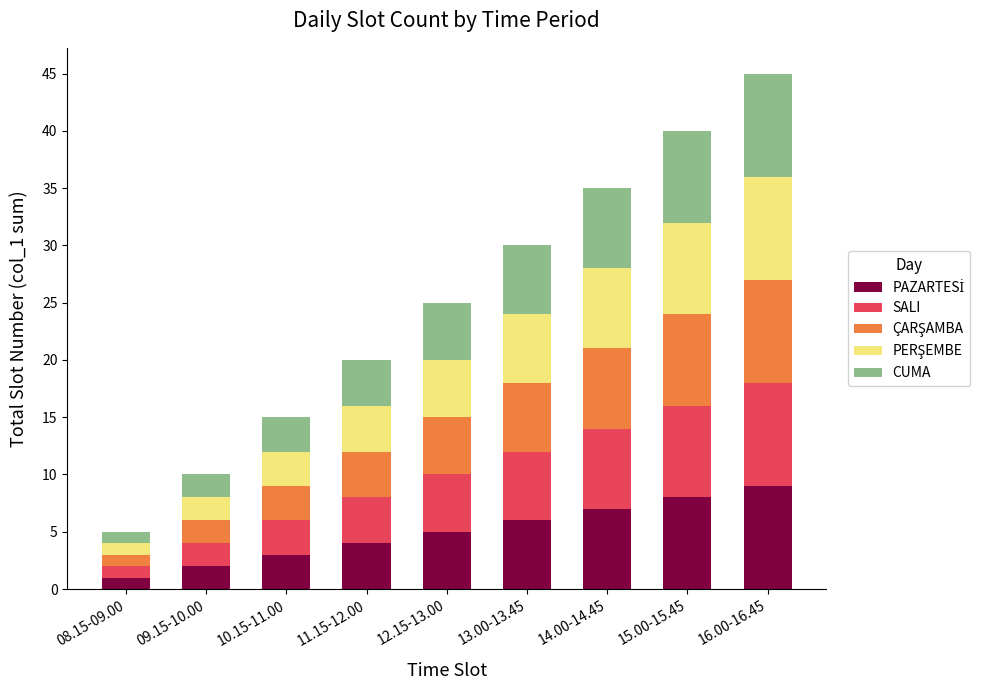

What is the total value across all series at 12.15-13.00?

25